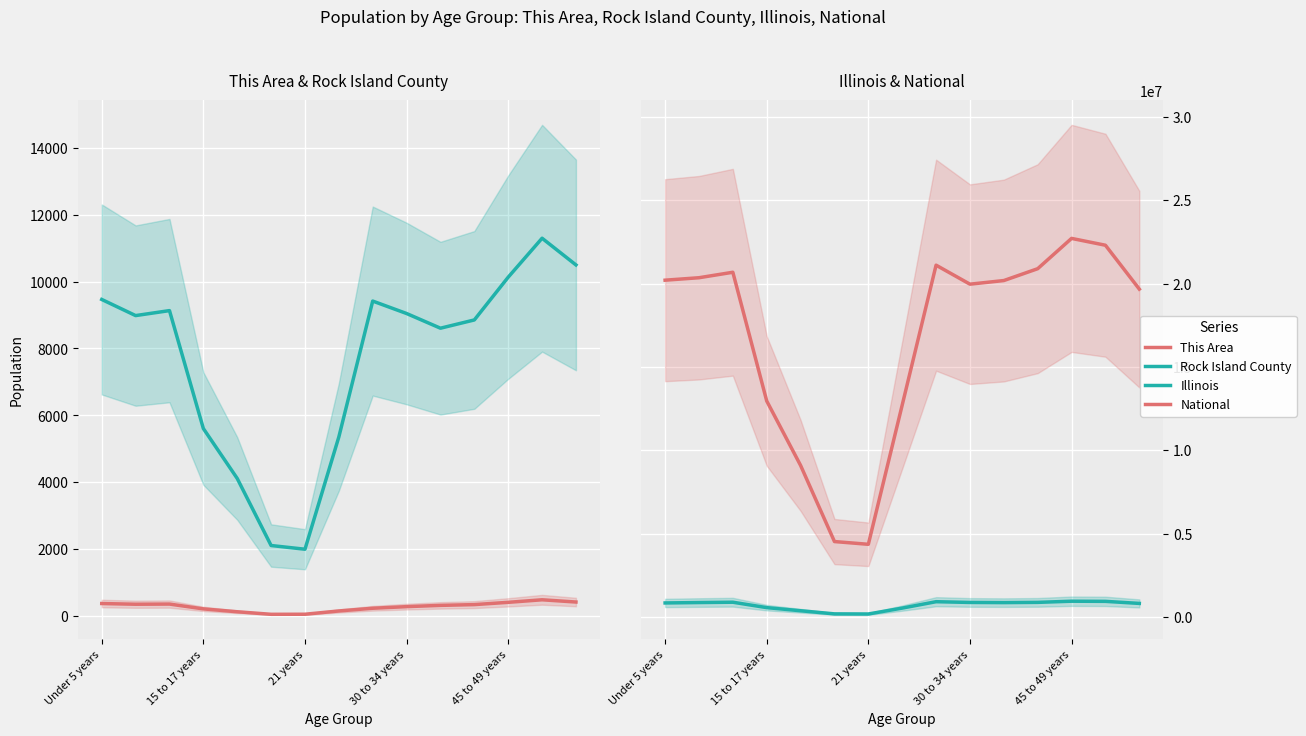

Reading right to left, list all the values displayed in this chart.

This Area: 422	489	413	345	322	284	236	155	57	55	131	217	361	356	377
Rock Island County: 10497	11295	10131	8853	8606	9045	9417	5357	2000	2111	4115	5607	9132	8983	9465
Illinois: 807778	930785	940094	870100	855790	865684	910273	526556	172795	179613	367343	554749	879448	859405	835577
National: 19664805	22298125	22708591	20890964	20179642	19962099	21101849	12712576	4354294	4519129	9086089	12954254	20677194	20348657	20201362